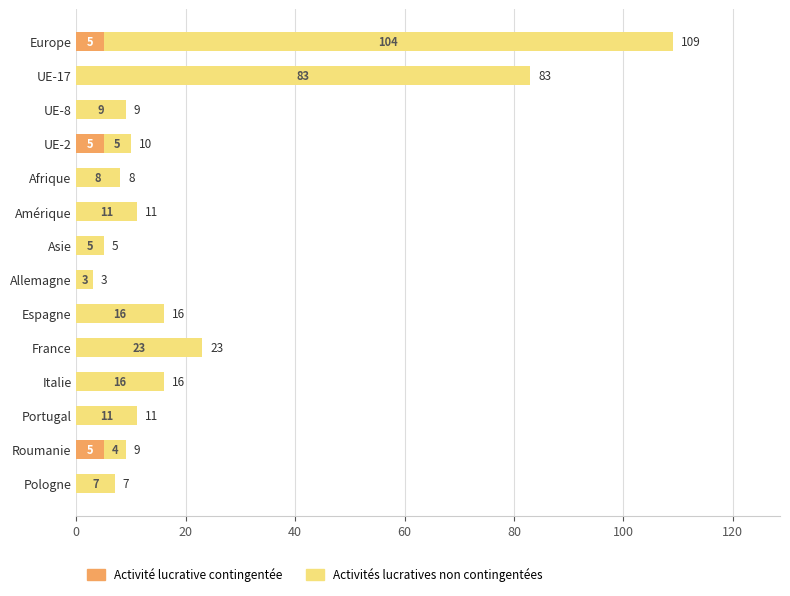

What is the sum of the Activité lucrative contingentée values at Roumanie and Asie?

5